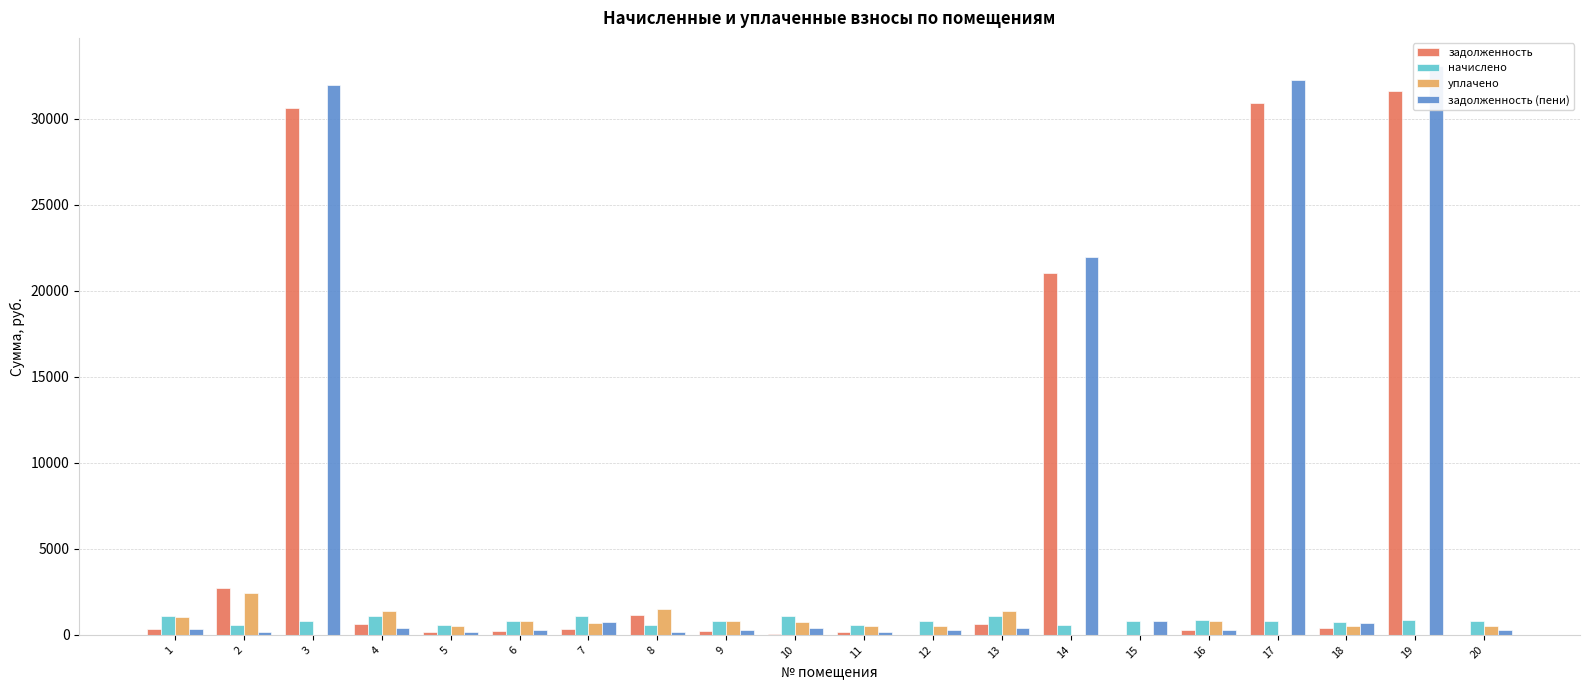

What is the value of the задолженность (пени) bar at the 3rd from the left?

31964.8